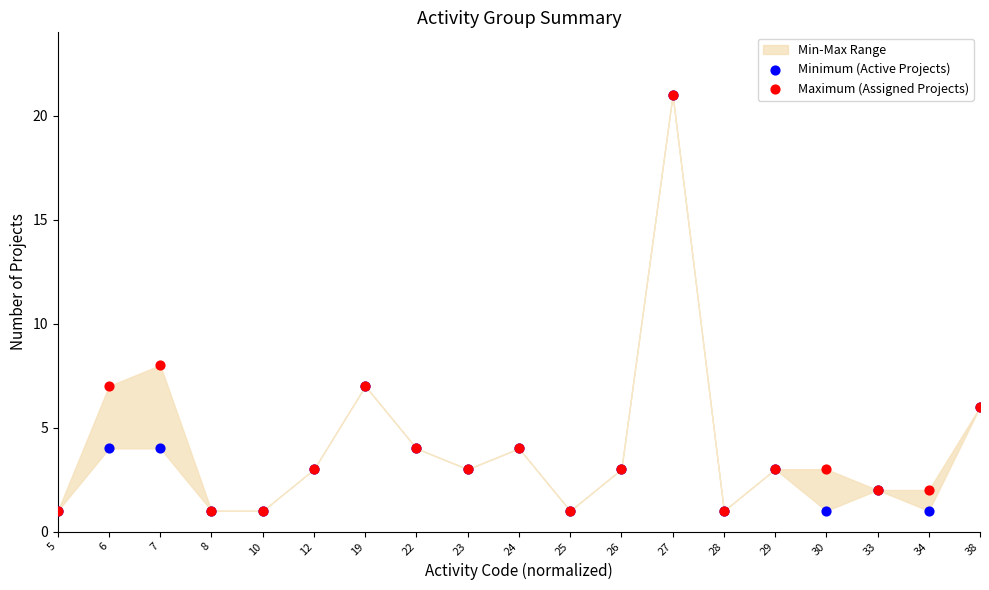

In the Maximum (Assigned Projects) series, what Y value is closest to 11?

8